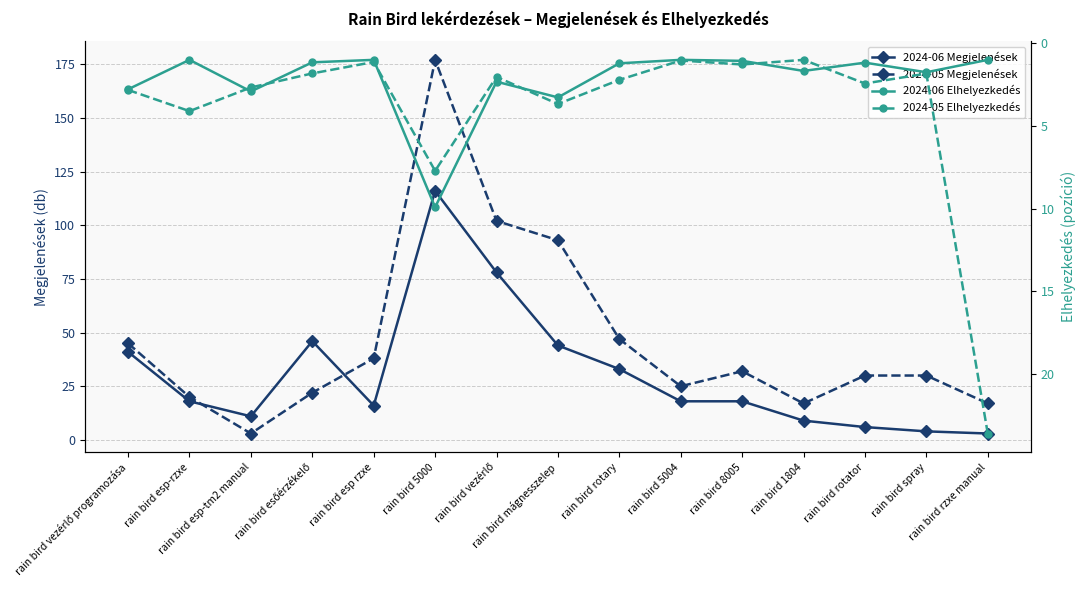

The value of 2024-06 Megjelenések at rain bird 8005 is 28.2. True or false?

False